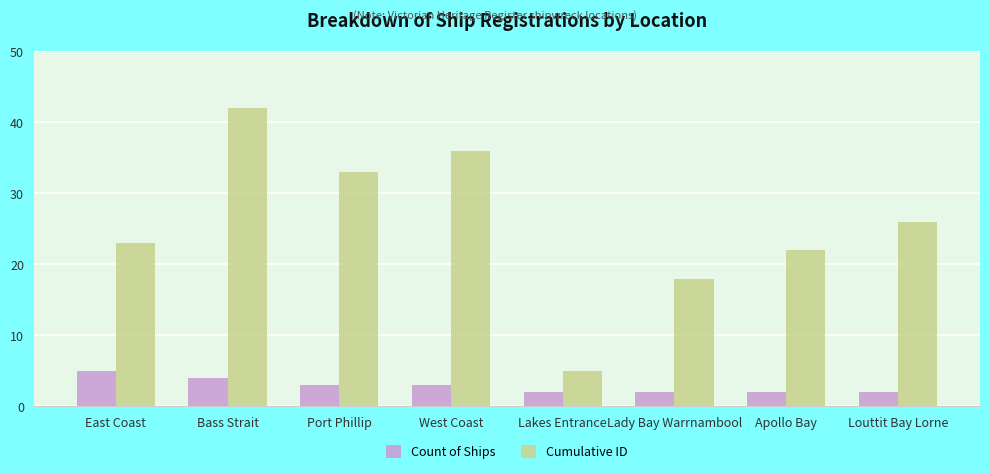

Which category has the highest value across all series?

Bass Strait